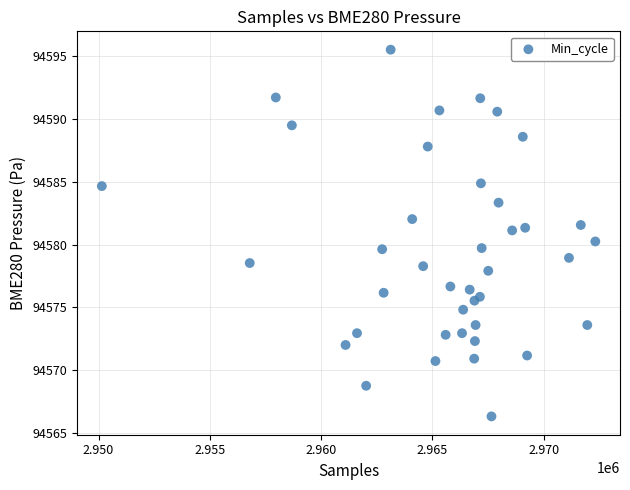

What is the range of Y values (max minus min)?

29.2